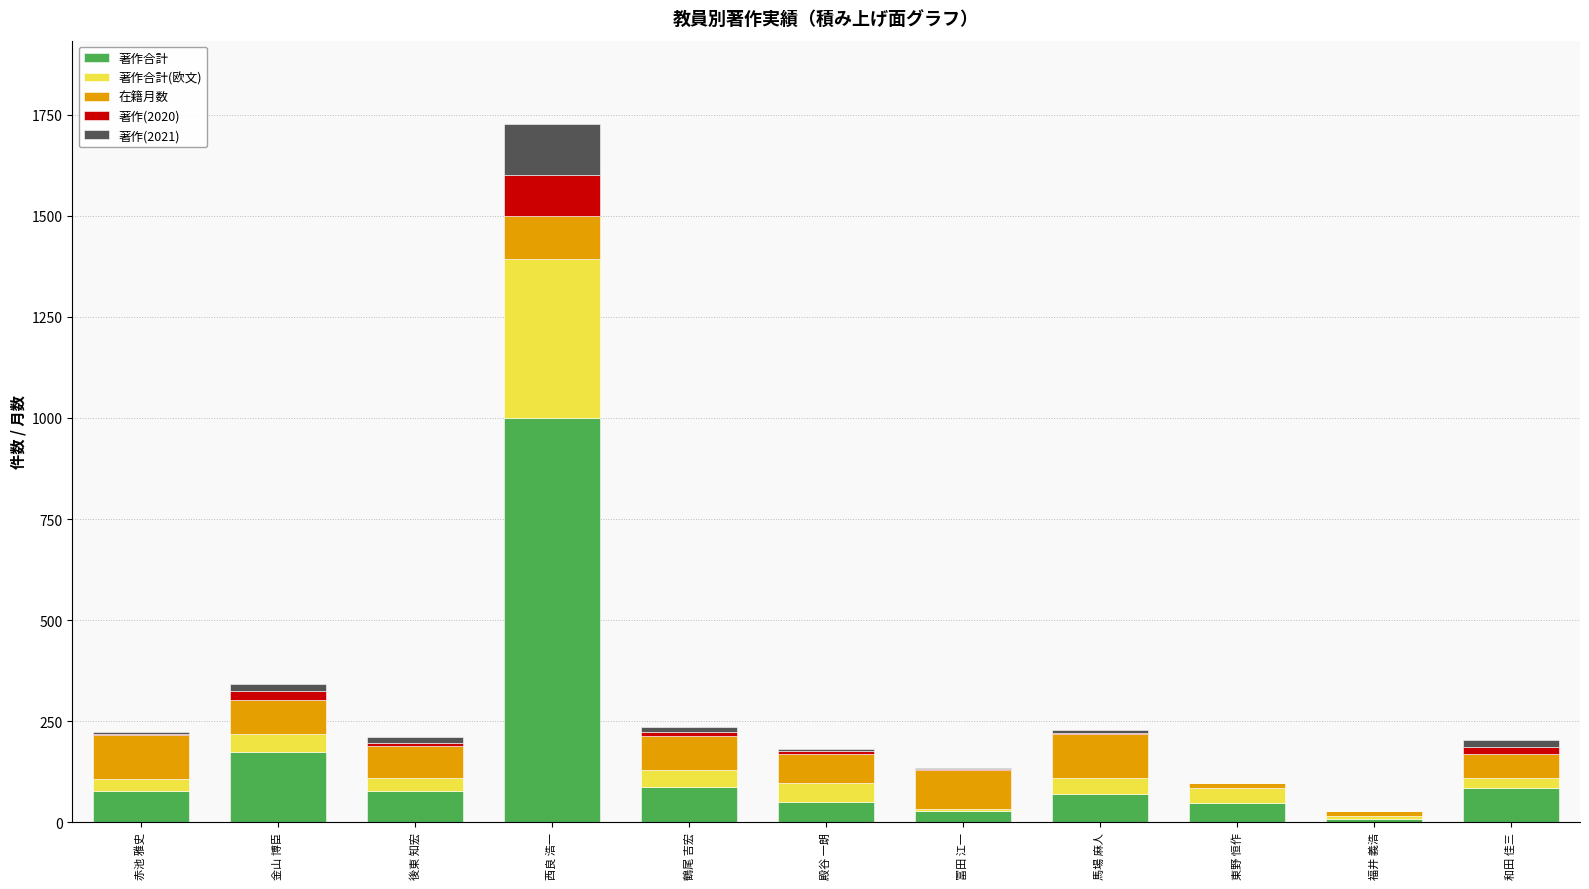

Which category has the highest value in the 著作合計 series?

西良 浩一